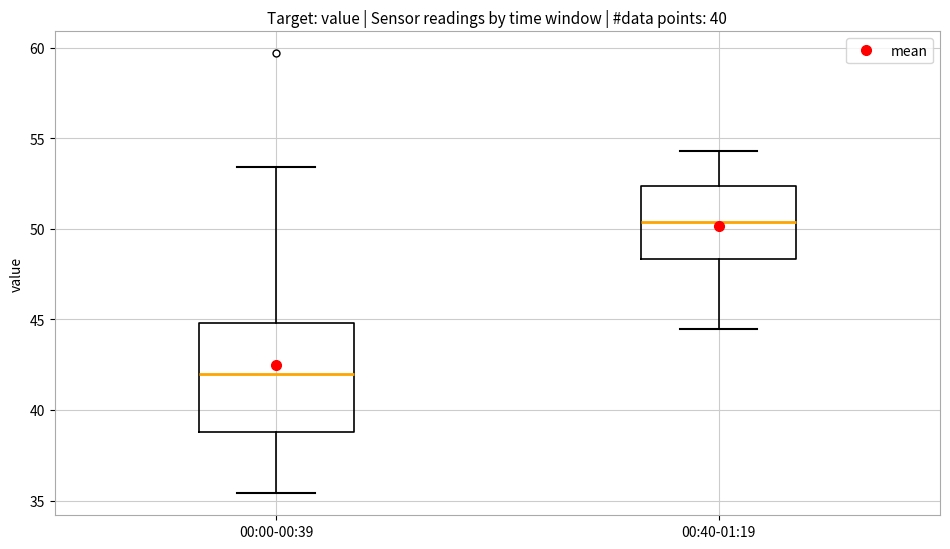

Where is the lower edge of the box for 00:40-01:19 on the y-axis? The values are not printed on the chart, so give them approximately, as read against the axis.

48.5